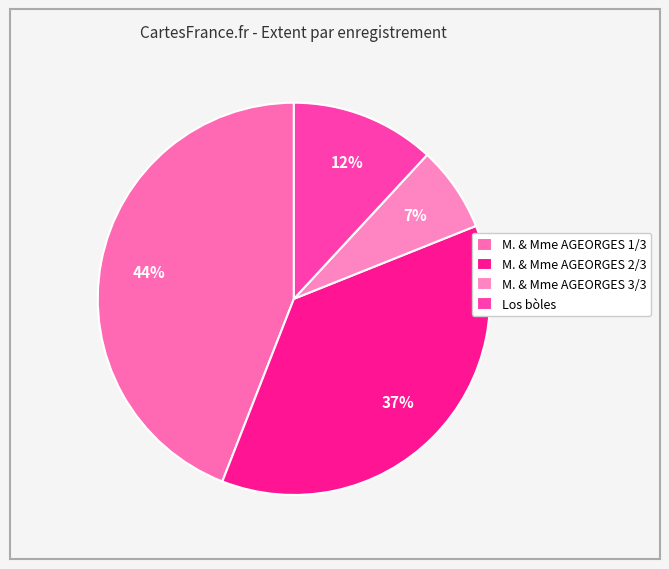

To the nearest percent, what is the difference between the M. & Mme AGEORGES 2/3 and M. & Mme AGEORGES 1/3 slice percentages?

7%